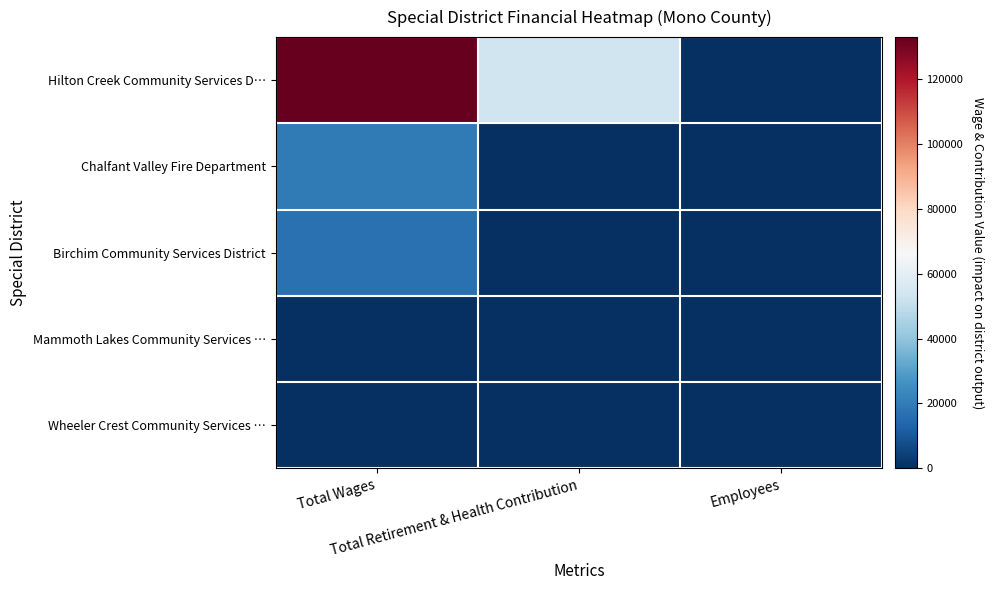

Reading left to right, transcribe all the data shown in this chart.

Hilton Creek Community Services D…: Total Wages=133071	Total Retirement & Health Contribution=53485	Employees=8
Chalfant Valley Fire Department: Total Wages=19250	Total Retirement & Health Contribution=0	Employees=9
Birchim Community Services District: Total Wages=16800	Total Retirement & Health Contribution=0	Employees=7
Mammoth Lakes Community Services …: Total Wages=0	Total Retirement & Health Contribution=0	Employees=3
Wheeler Crest Community Services …: Total Wages=0	Total Retirement & Health Contribution=0	Employees=5